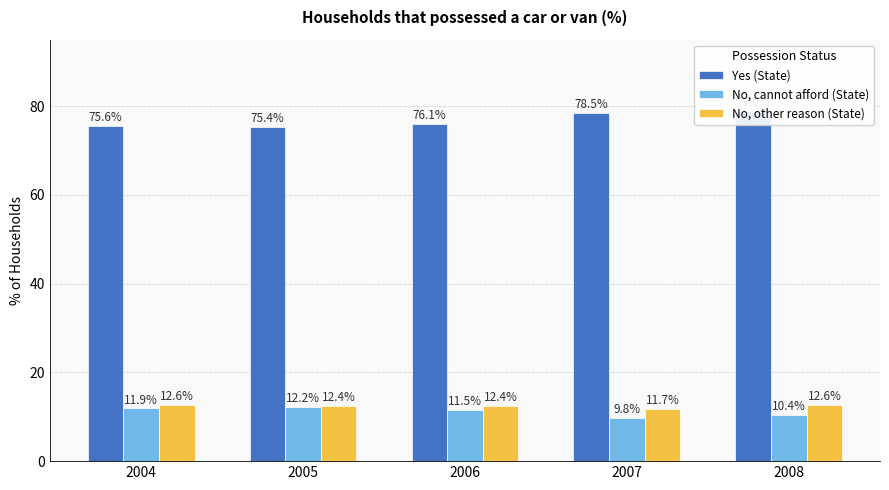

Between 2005 and 2008, which series saw the biggest shift?

Yes (State)